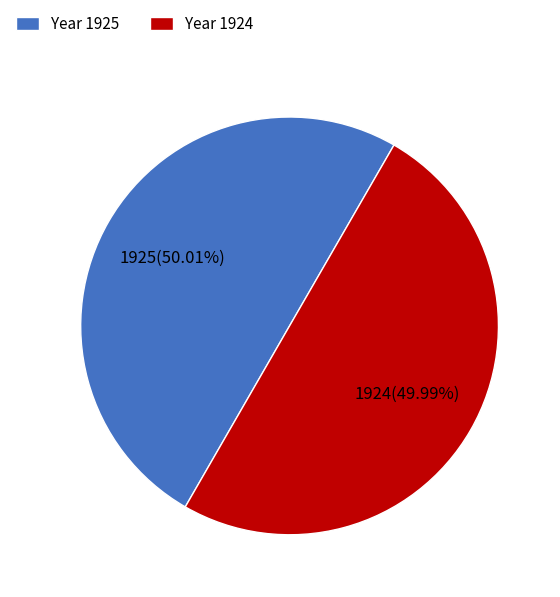

Approximately how many times larger is the value at Year 1924 compared to Year 1925?

1.0